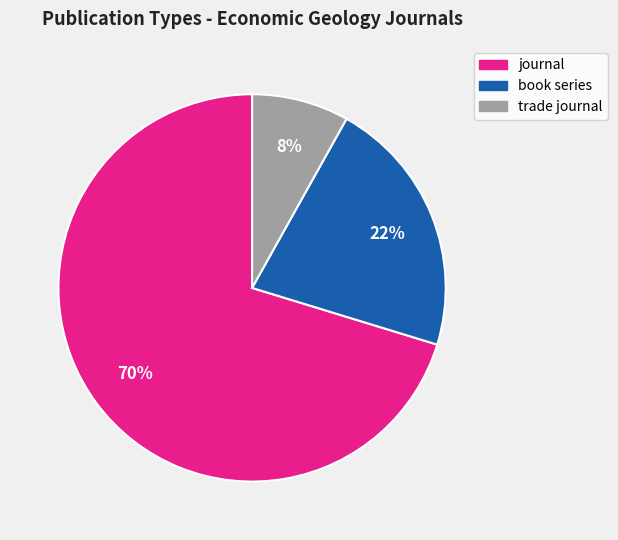

Which slice is the smallest?

trade journal